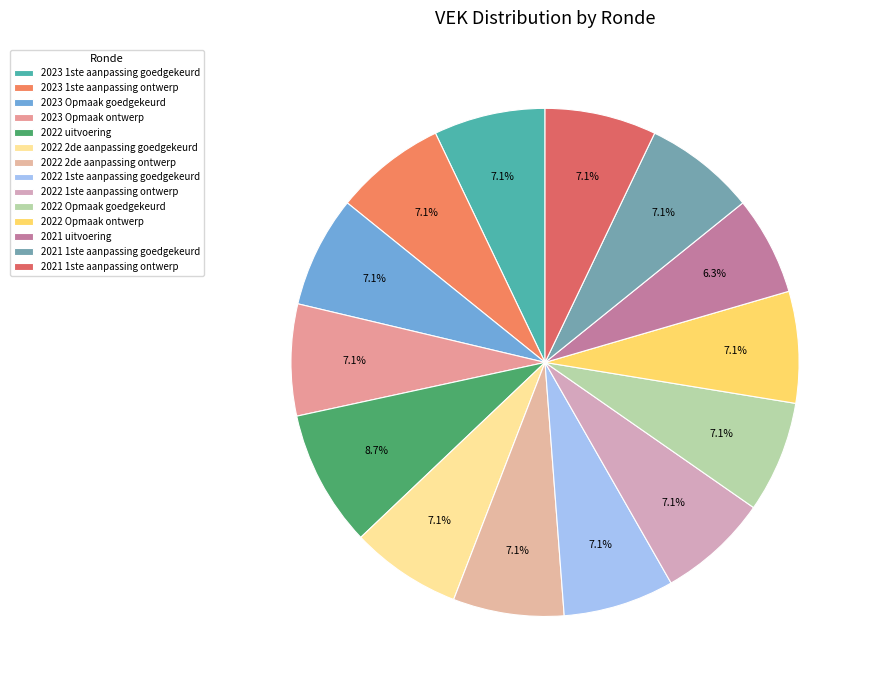

What is the ratio of the value at 2023 1ste aanpassing ontwerp to the value at 2022 1ste aanpassing goedgekeurd?

1.0